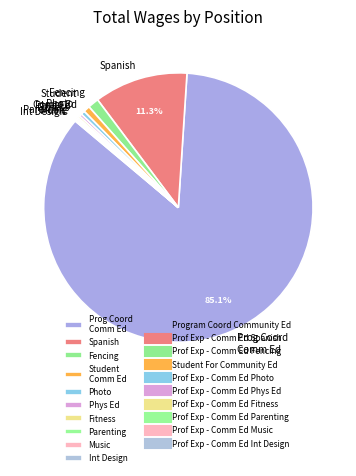

Is there a majority slice in this chart?

Yes